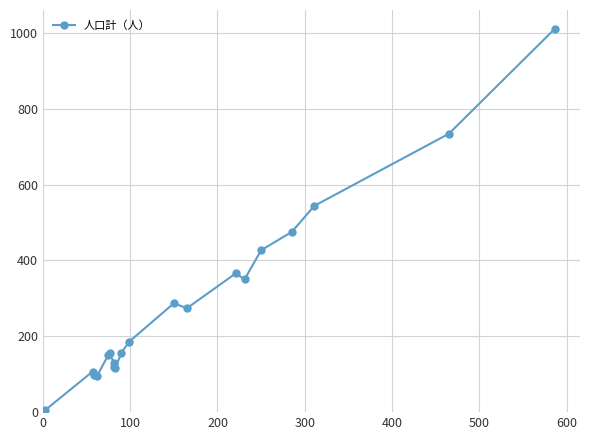

What is the greatest value displayed?

1010